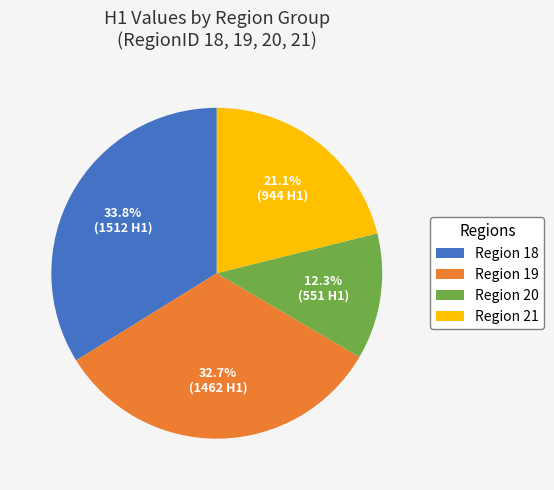

Is there a majority slice in this chart?

No